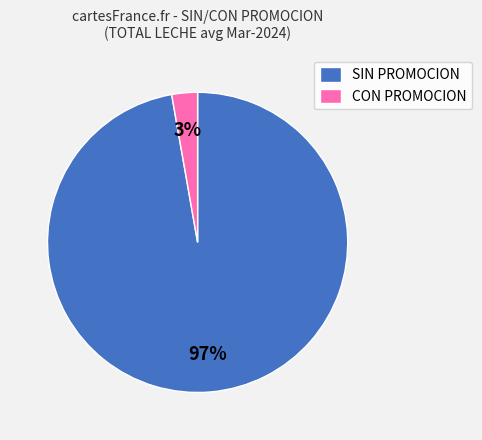

Count the number of slices in the pie.

2